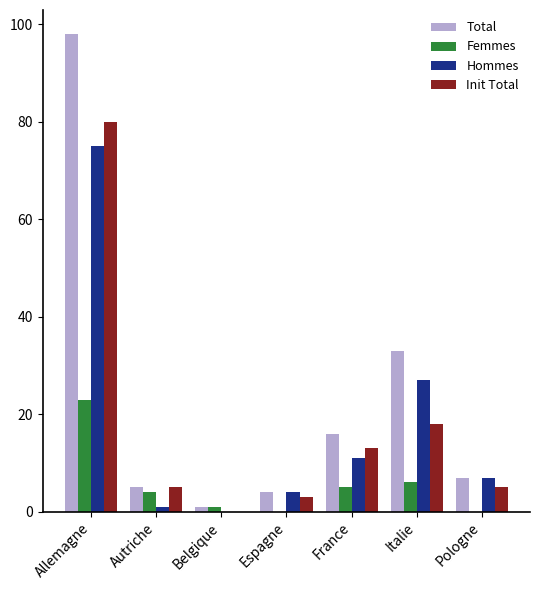

What is the maximum value shown in the chart?

98